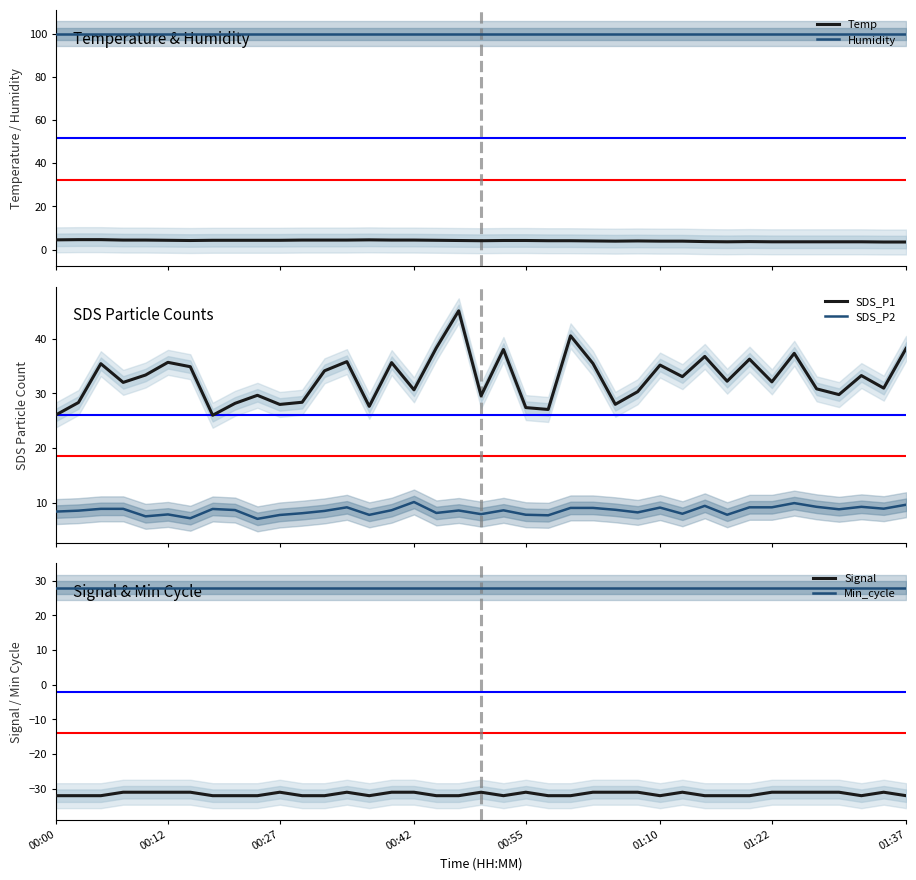

What is the difference between the second highest and second lowest values in the SDS_P1 series?

14.4